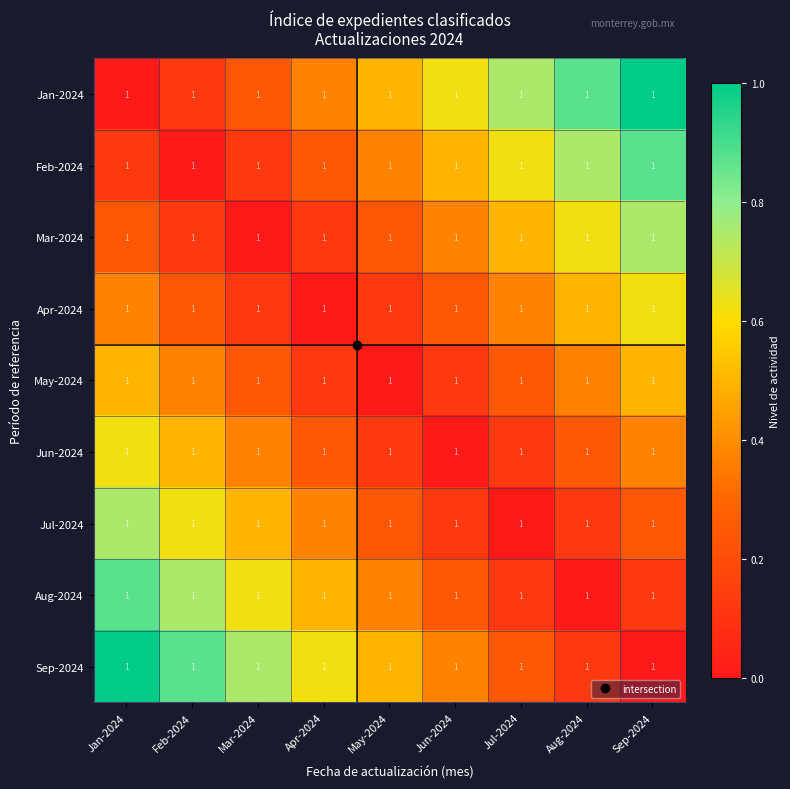

At which category is the sum across all series the highest?

Jan-2024